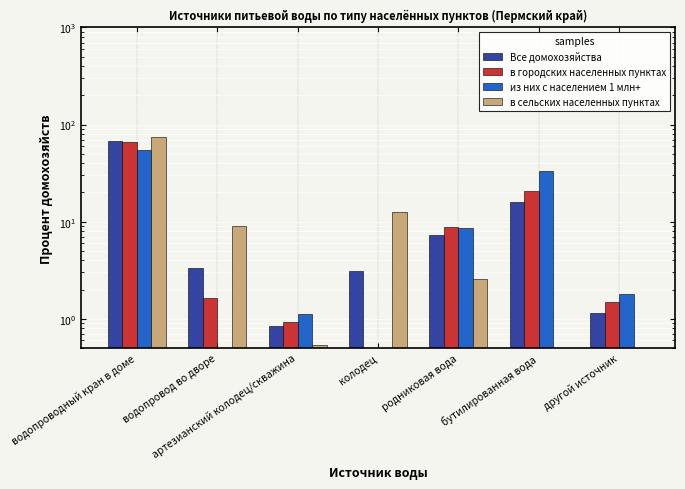

Are the bars horizontal?

No